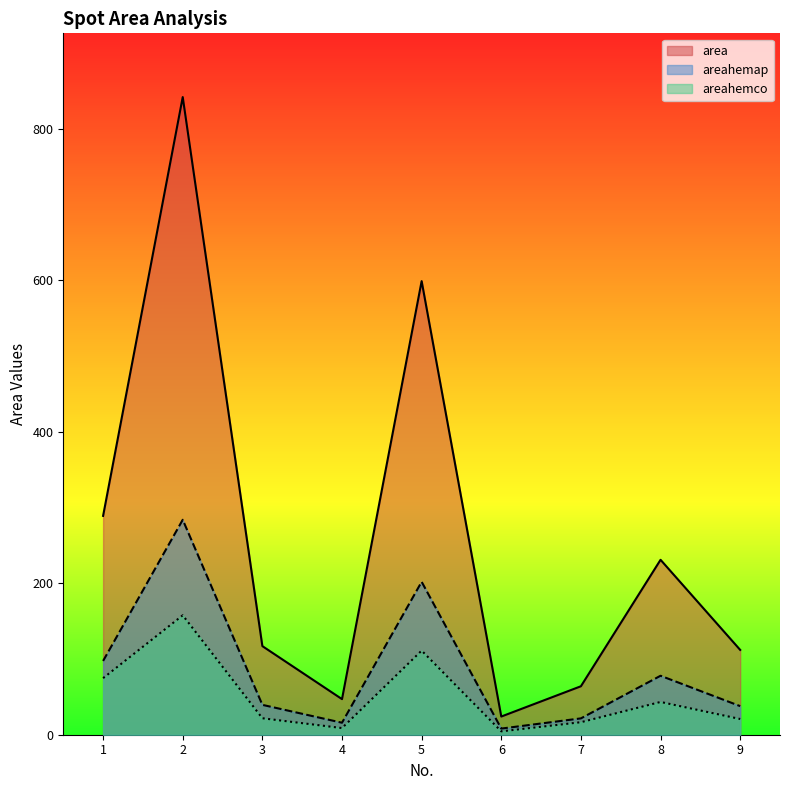

In area, how many points are lower than both neighbors (excluding endpoints)?

2